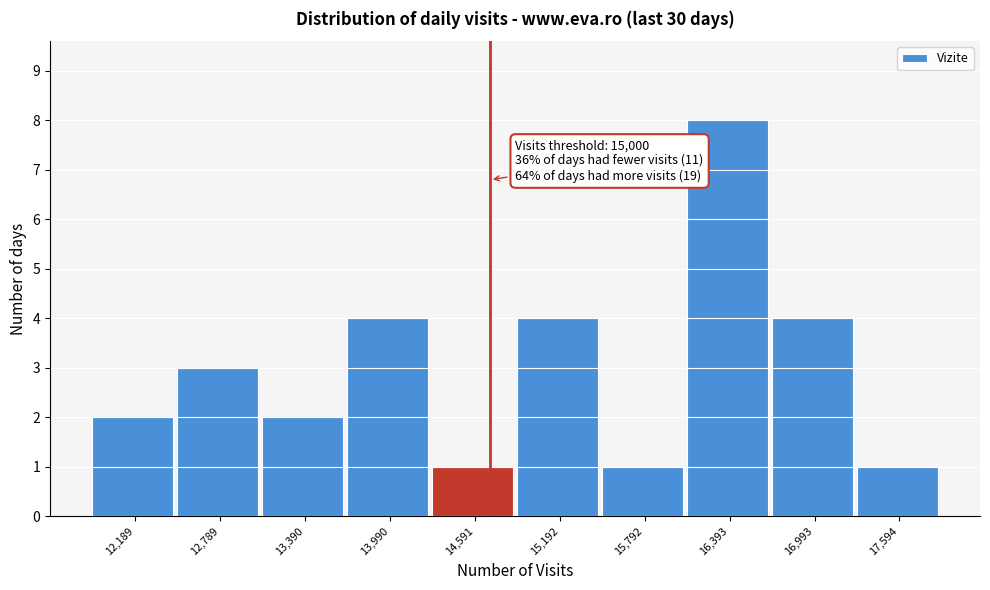

Reading right to left, list all the values displayed in this chart.

1	4	8	1	4	1	4	2	3	2